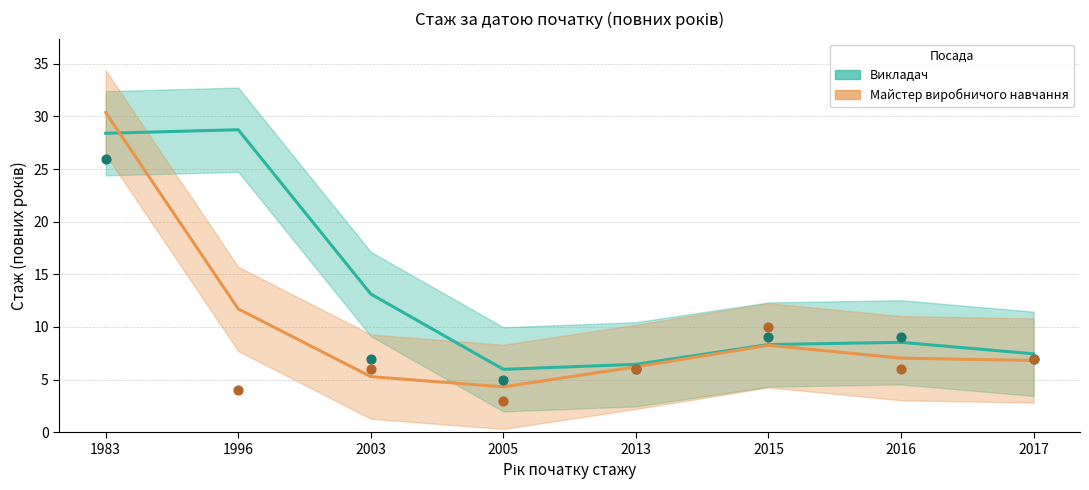

What are all the series names shown in the legend?

Викладач, Майстер виробничого навчання